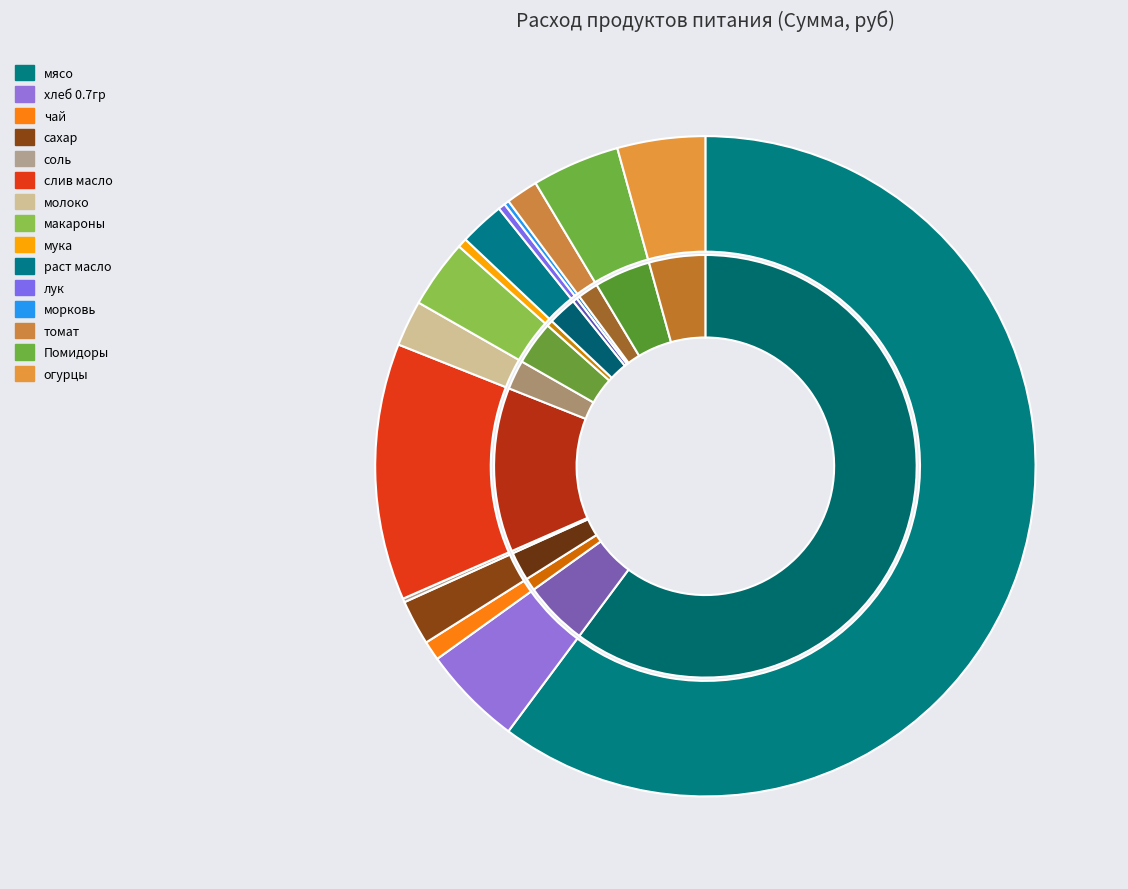

What is the largest slice in the pie chart?

мясо